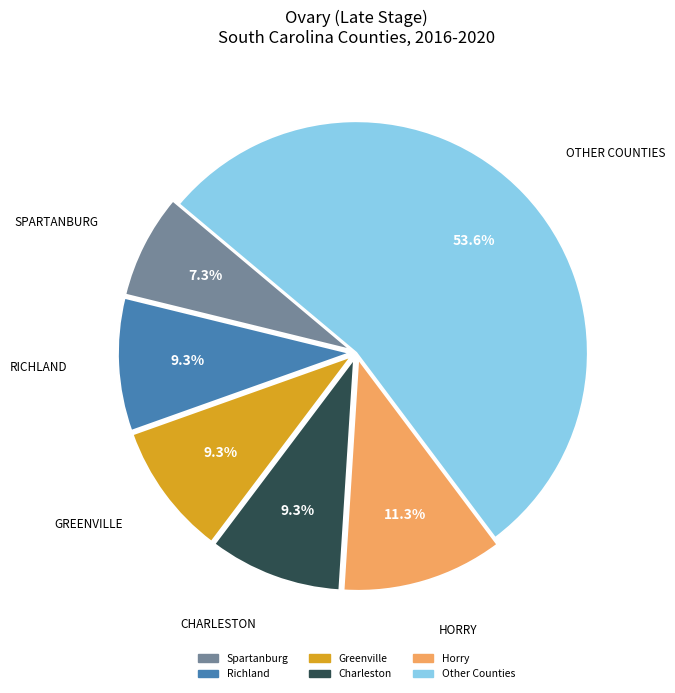

Is there a majority slice in this chart?

Yes